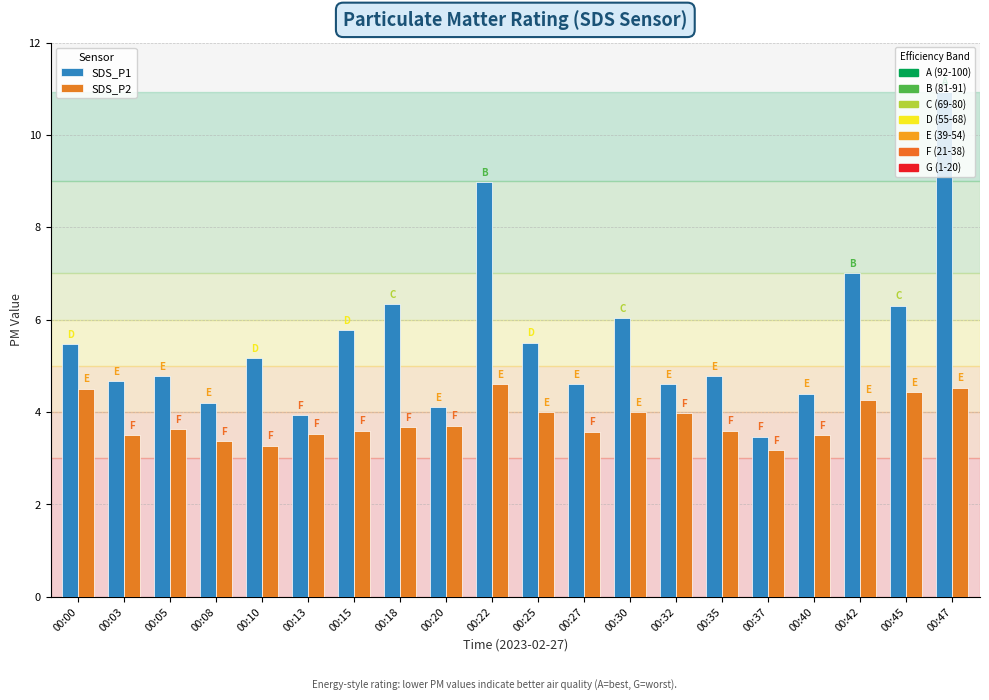

What is the difference between the highest and lowest values at 00:37?

0.3